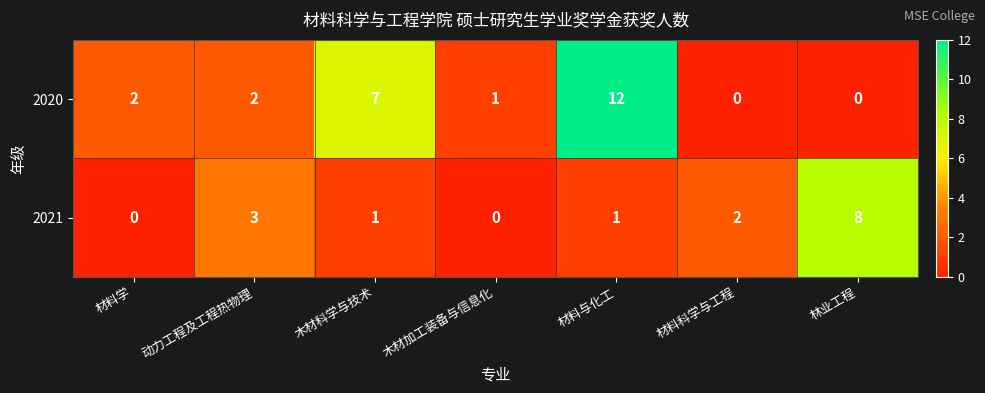

At which label is 2020 closest to 6?

木材科学与技术